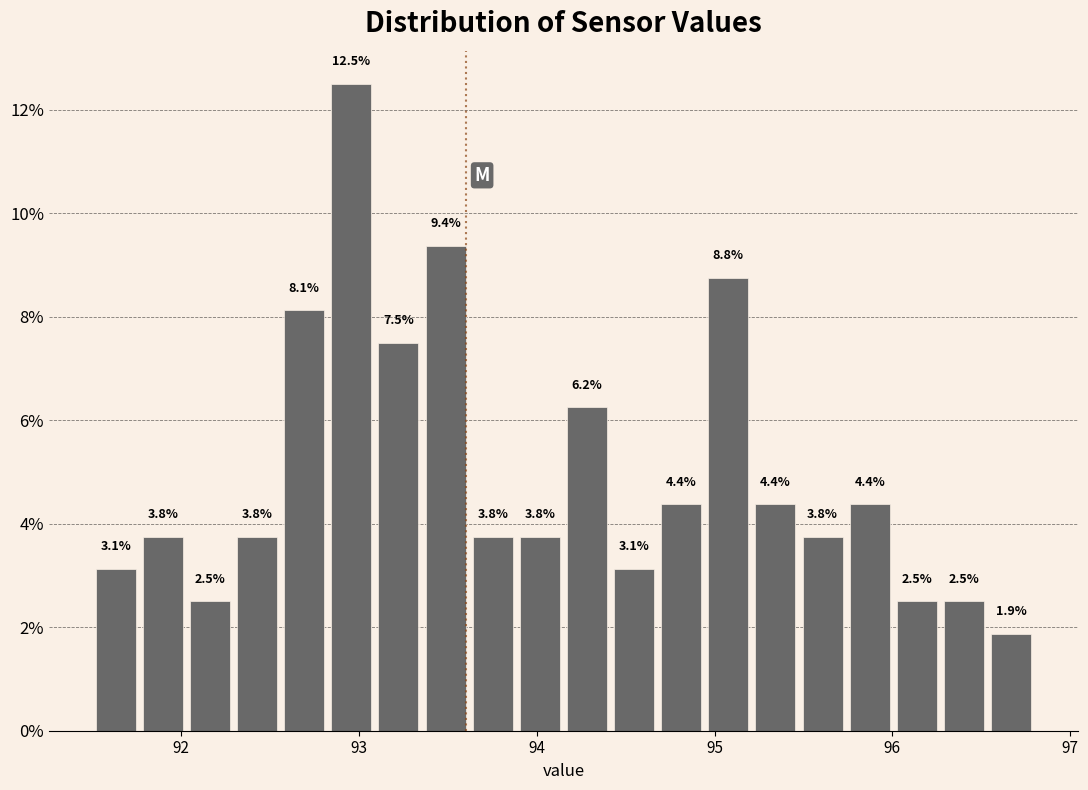

Read against the x-axis, roughly where is the centre of the tallest bar?

93.0